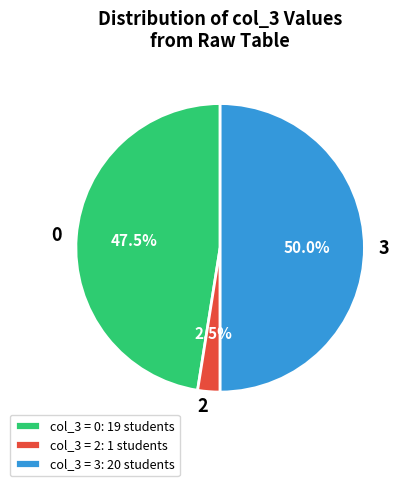

Does 0 represent more than half of the total?

No